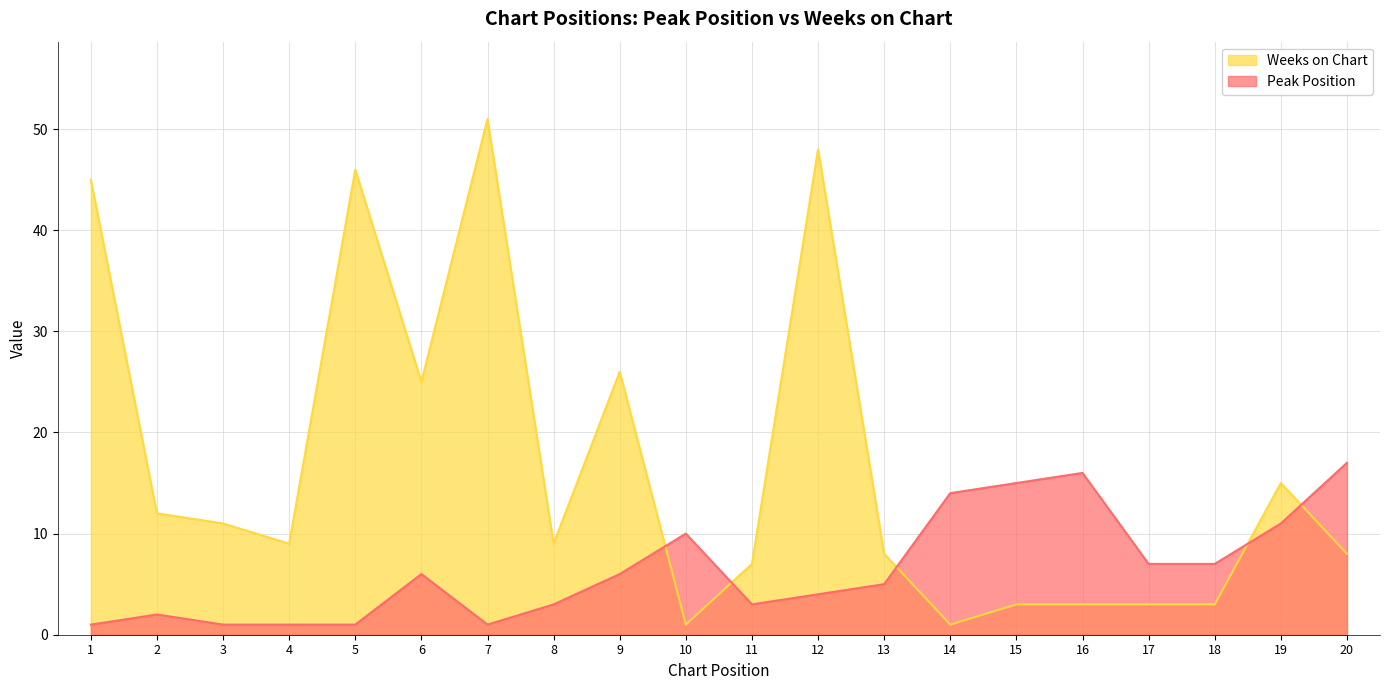

At which label is Weeks on Chart closest to 26?

9